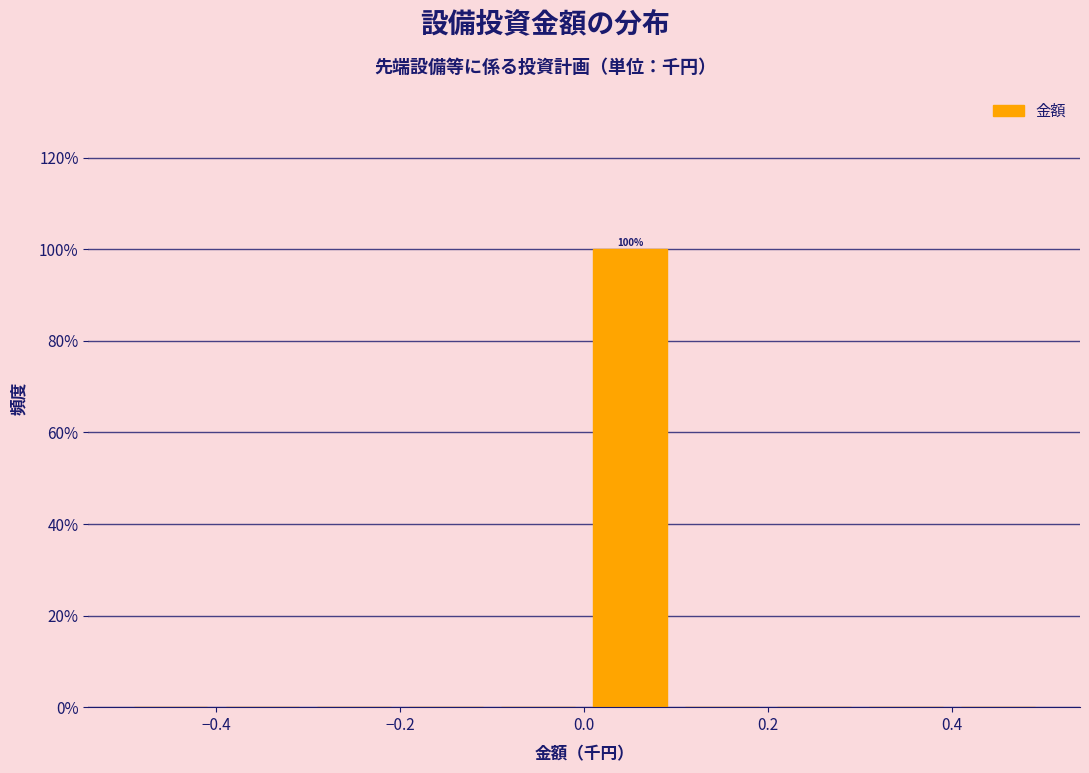

Over which range of the x-axis is the bar tallest?

0.0 to 0.1